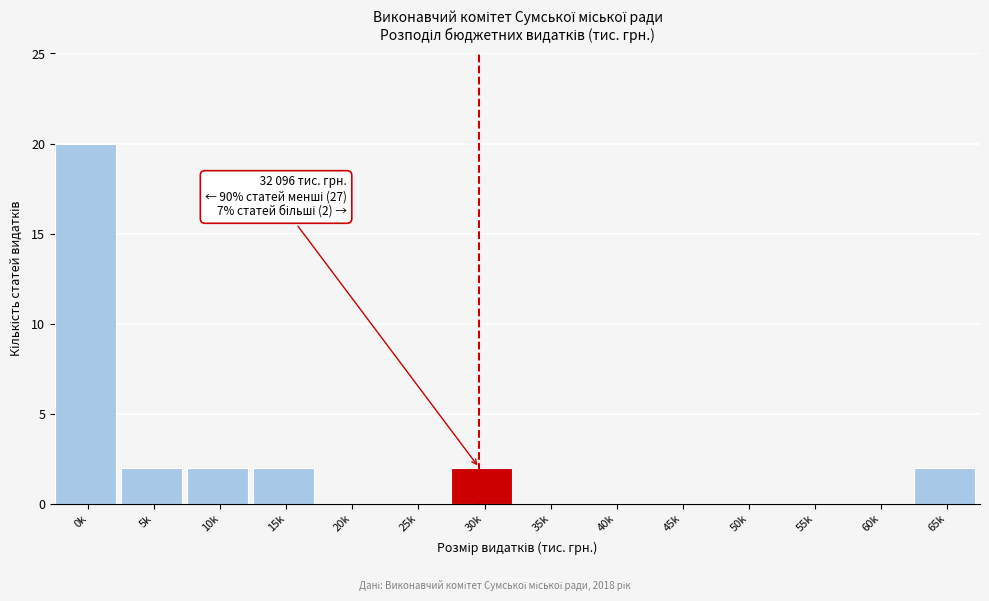

Reading left to right, what are all the values shown in this chart?

0k=20	5k=2	10k=2	15k=2	20k=0	25k=0	30k=2	35k=0	40k=0	45k=0	50k=0	55k=0	60k=0	65k=2